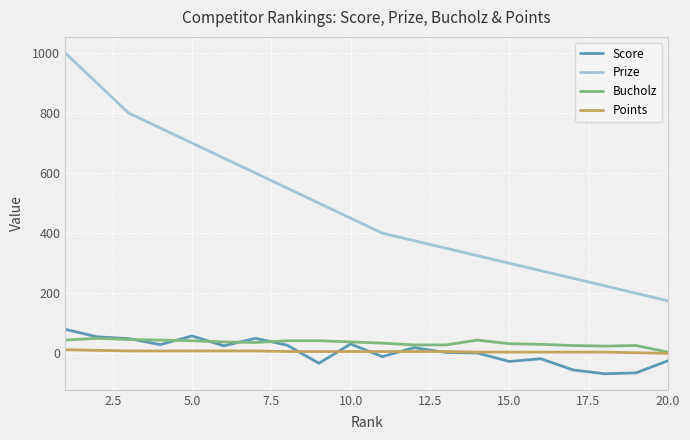

How many lines are shown in the chart?

4